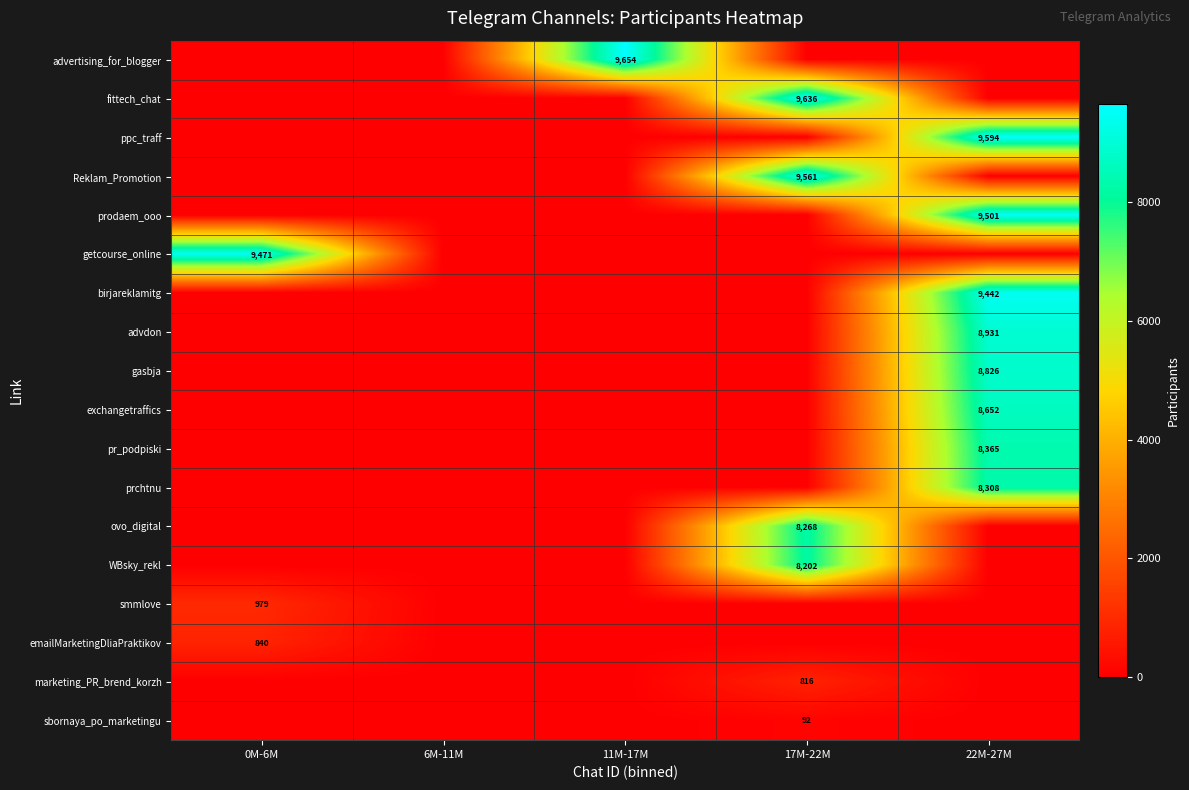

Is it true that exchangetraffics equals 15571 at 22M-27M?

False